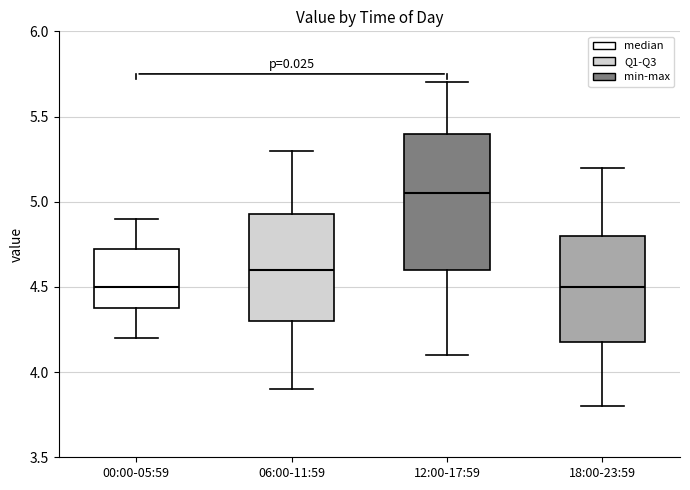

Reading left to right, read every box against the y-axis: the position of its median line, the range the box covers, and the ends of its whiskers. The values are not printed on the chart, so give them approximately, as read against the axis.

00:00-05:59: median 4.50, box 4.40 to 4.75, whiskers 4.20 to 4.90
06:00-11:59: median 4.60, box 4.30 to 4.95, whiskers 3.90 to 5.30
12:00-17:59: median 5.05, box 4.60 to 5.40, whiskers 4.10 to 5.70
18:00-23:59: median 4.50, box 4.20 to 4.80, whiskers 3.80 to 5.20